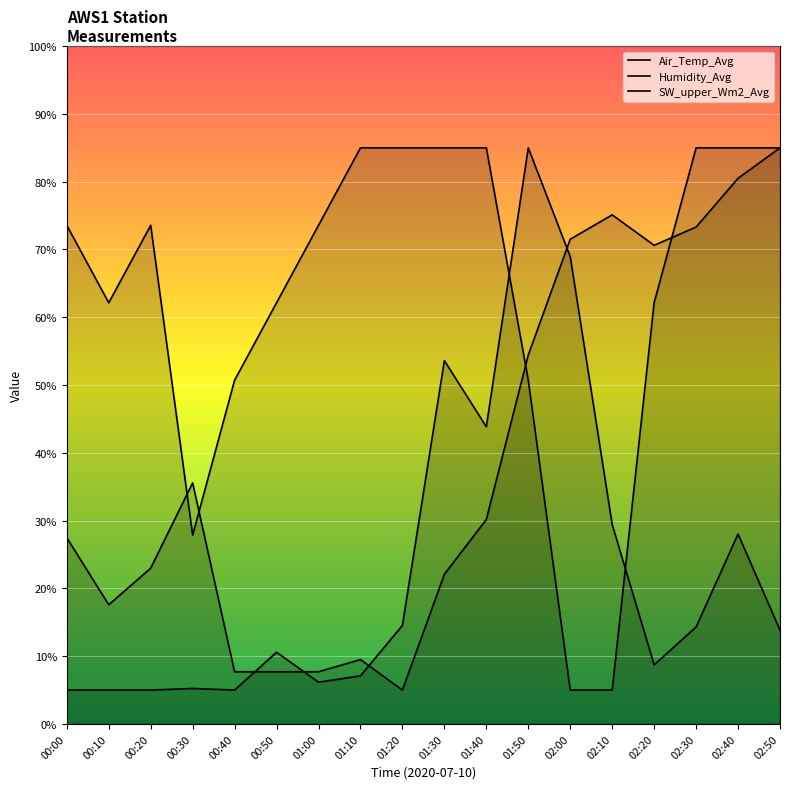

In Air_Temp_Avg, how many points are higher than both neighbors (excluding endpoints)?

3